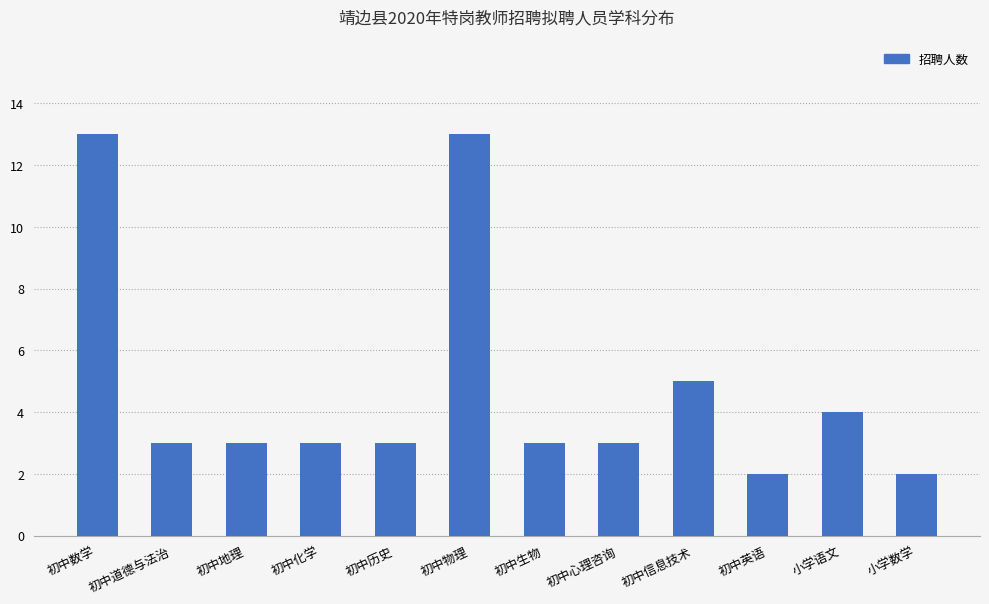

Count the number of categories in the chart.

12